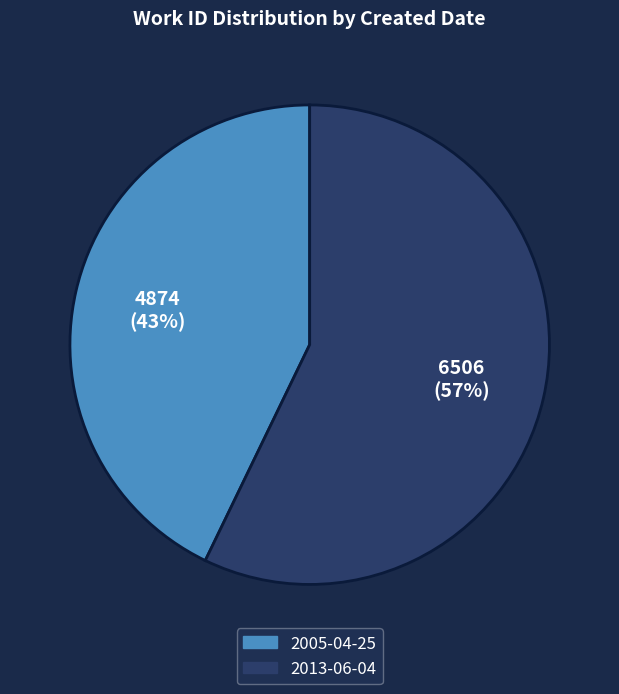

To the nearest percent, what percentage of the pie is 2005-04-25?

43%